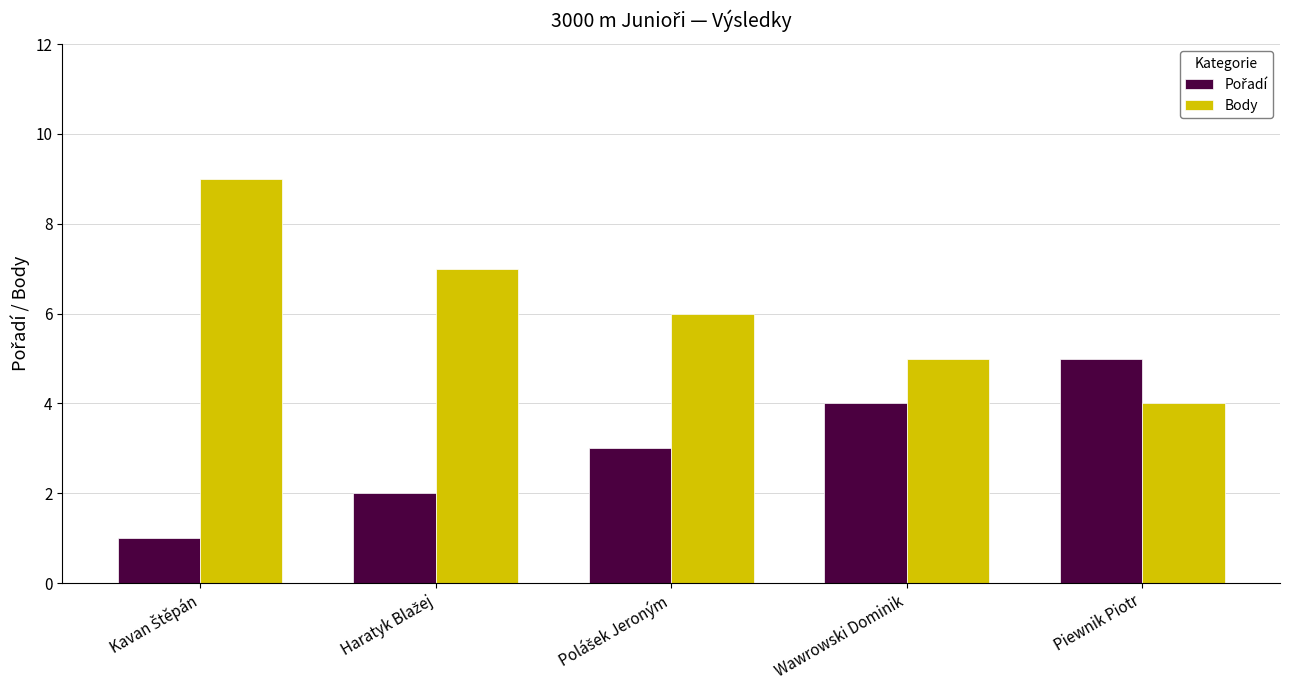

What is the difference between the maximum and minimum values in the Body series?

5